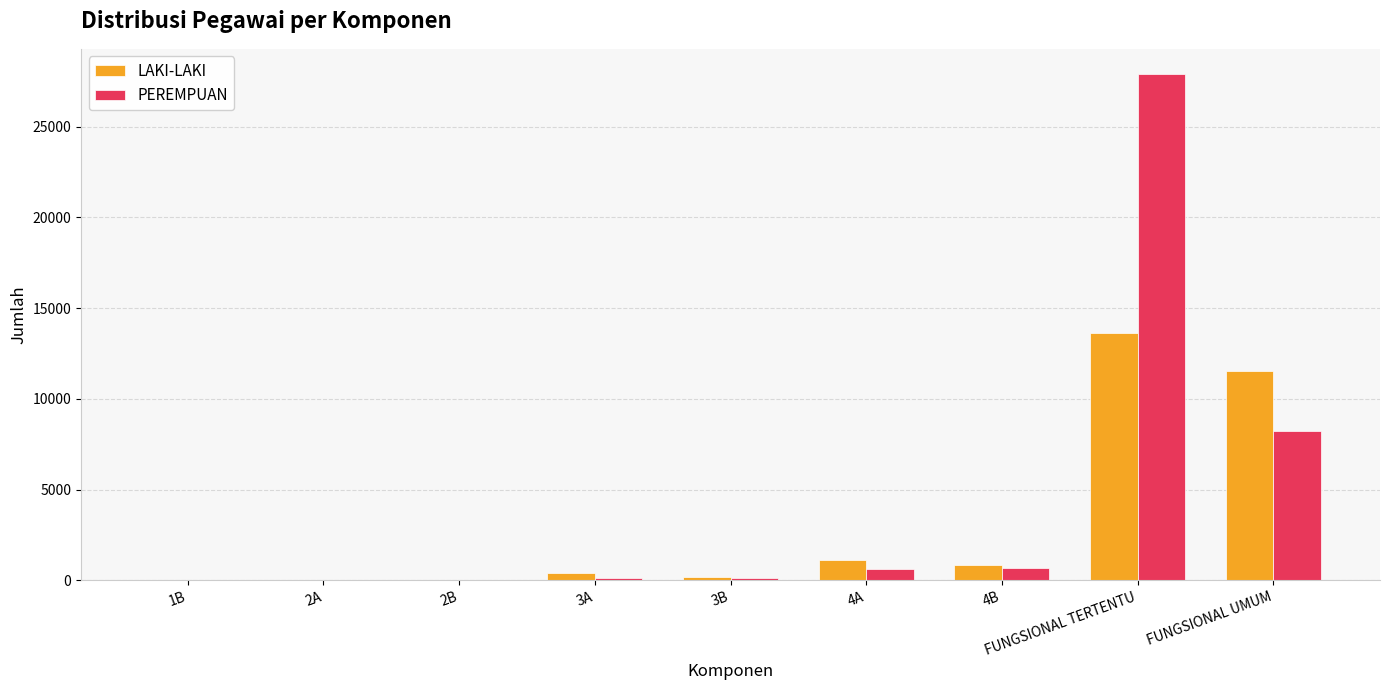

The value of LAKI-LAKI at 4B is 819. True or false?

True